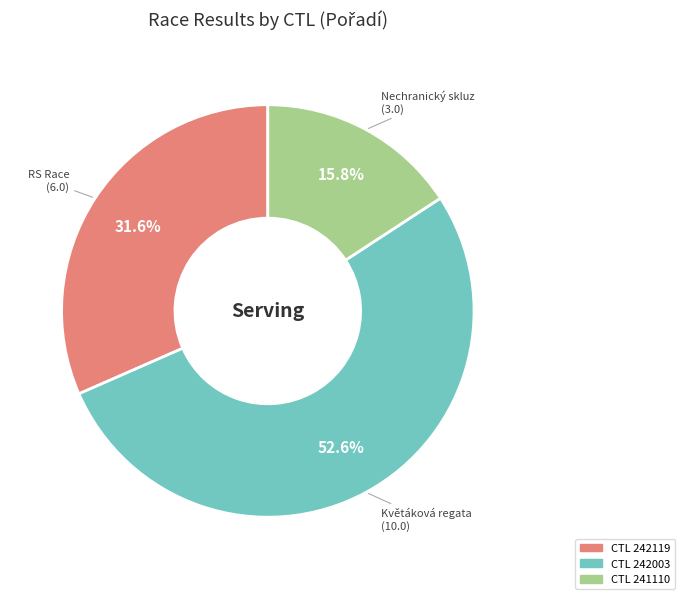

Is there any slice that represents more than half of the pie?

Yes